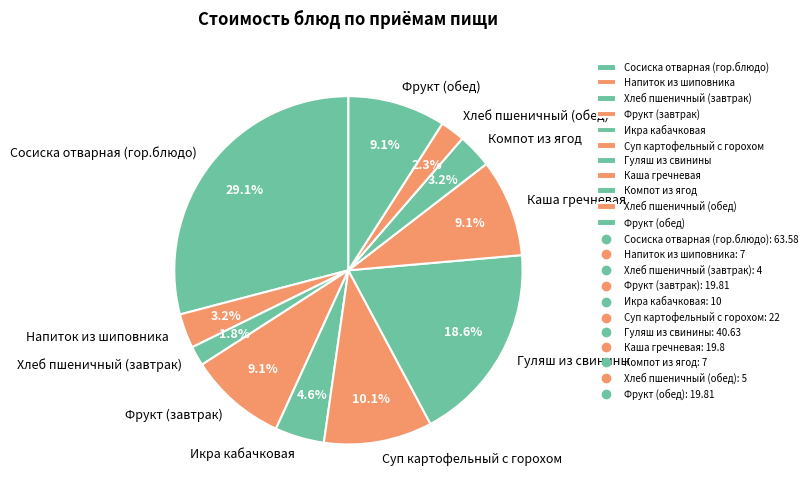

To the nearest percent, what portion does Гуляш из свинины represent?

19%